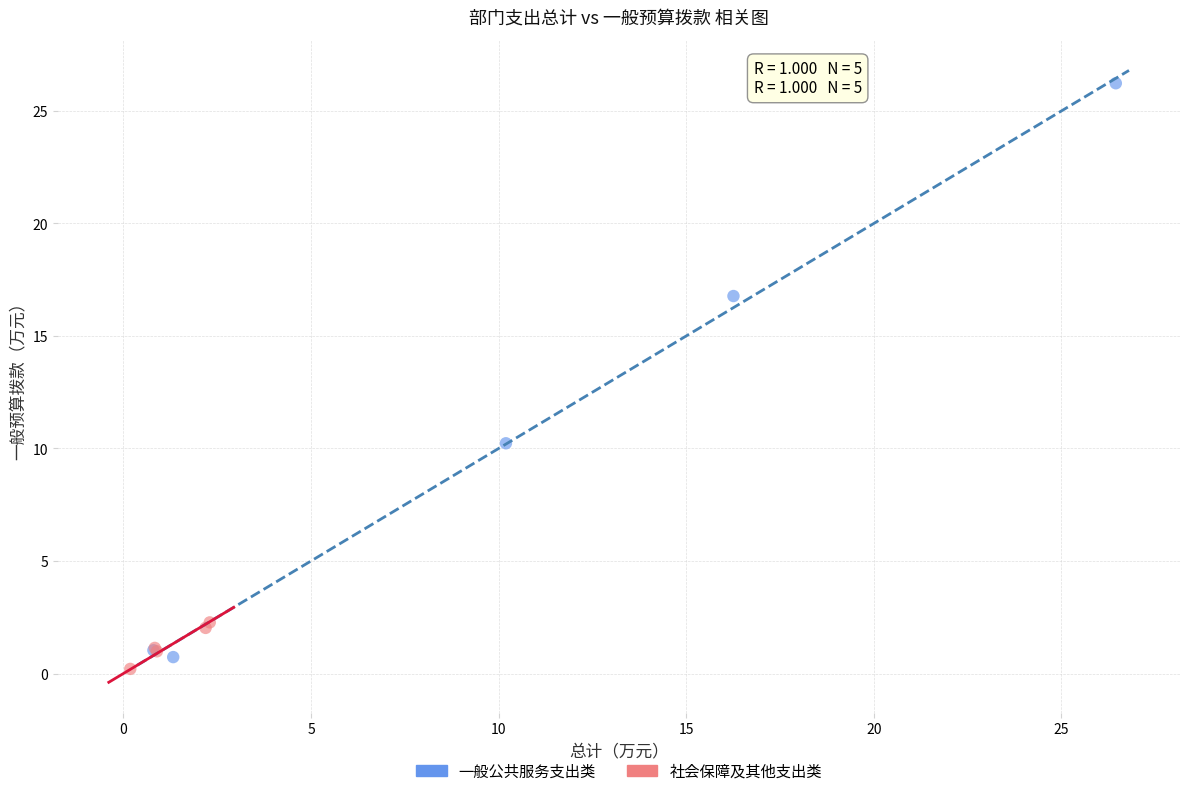

Which series has the largest Y range (max minus min)?

一般公共服务支出类